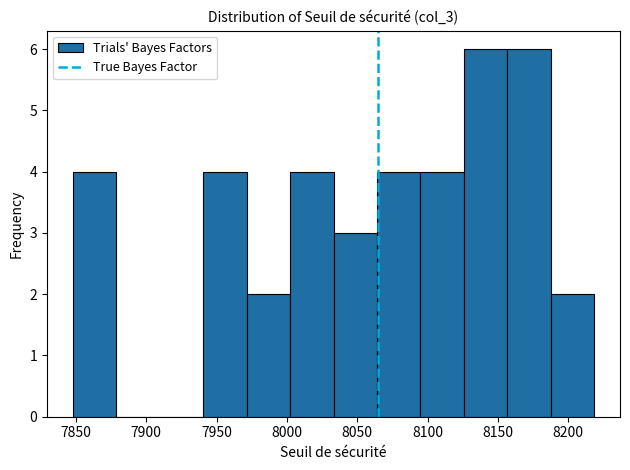

What is the height of the bar covering 8035 to 8065 on the x-axis? Neither the bar edges nor the heights are printed on the chart, so give them approximately, as read against the axes.

3